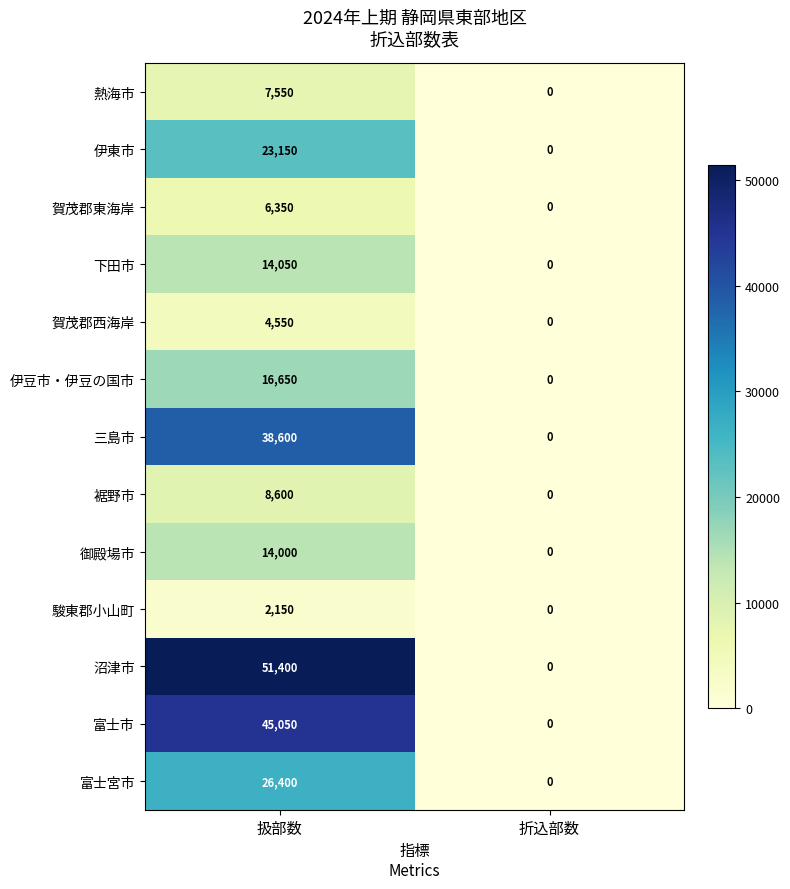

Which label corresponds to the largest value in the chart?

扱部数